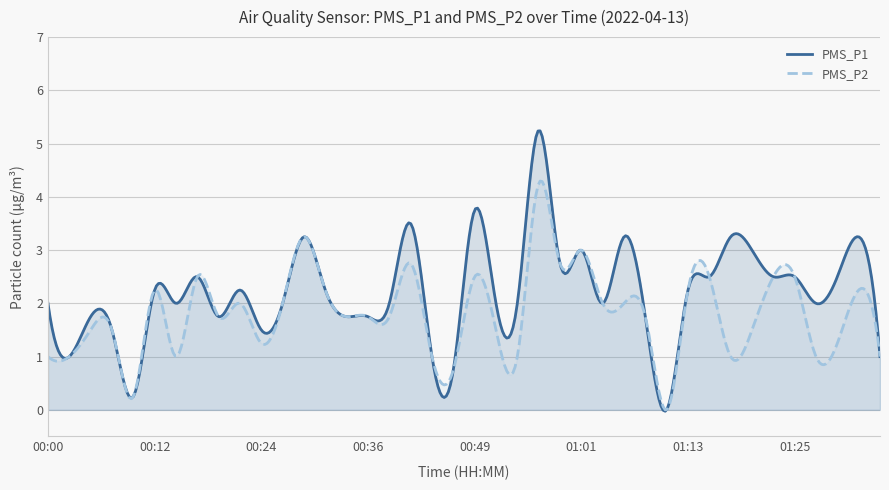

At which category is the sum across all series the highest?

00:56